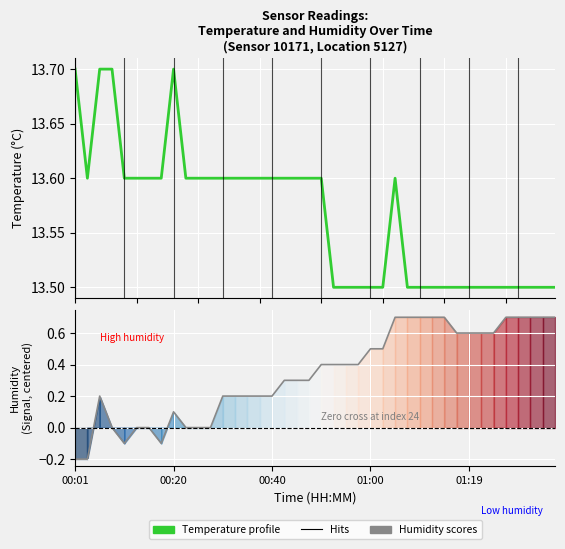

What position from the right is 9?

31